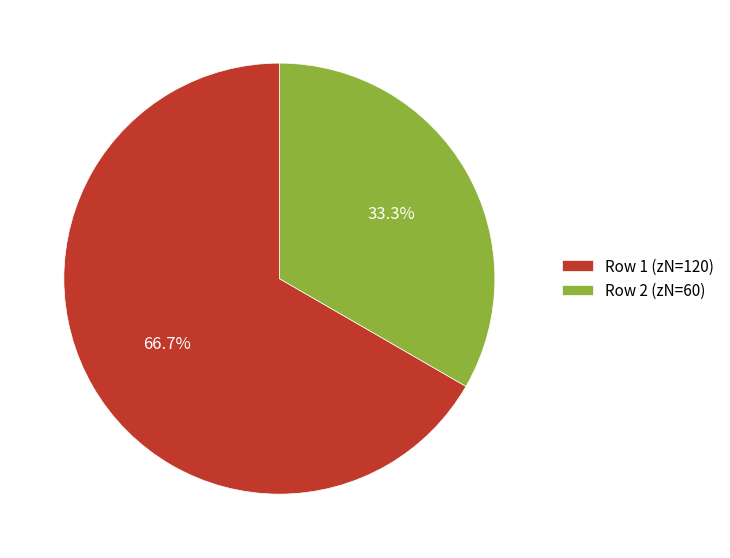

Which has a higher value, Row 2 (zN=60) or Row 1 (zN=120)?

Row 1 (zN=120)